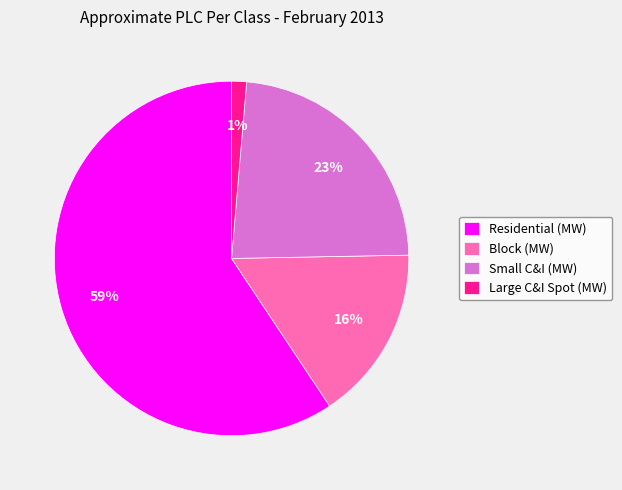

Which category has the biggest portion of the pie?

Residential (MW)